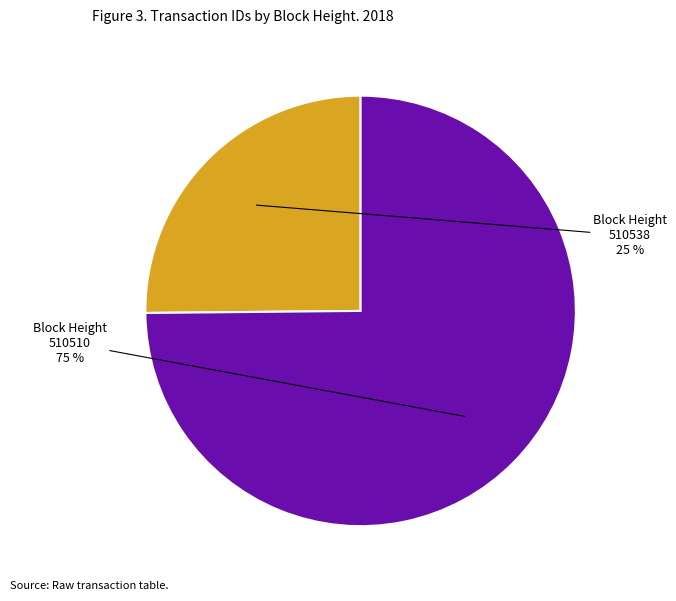

Rank the categories by value from highest to lowest.

Block Height 510510, Block Height 510538